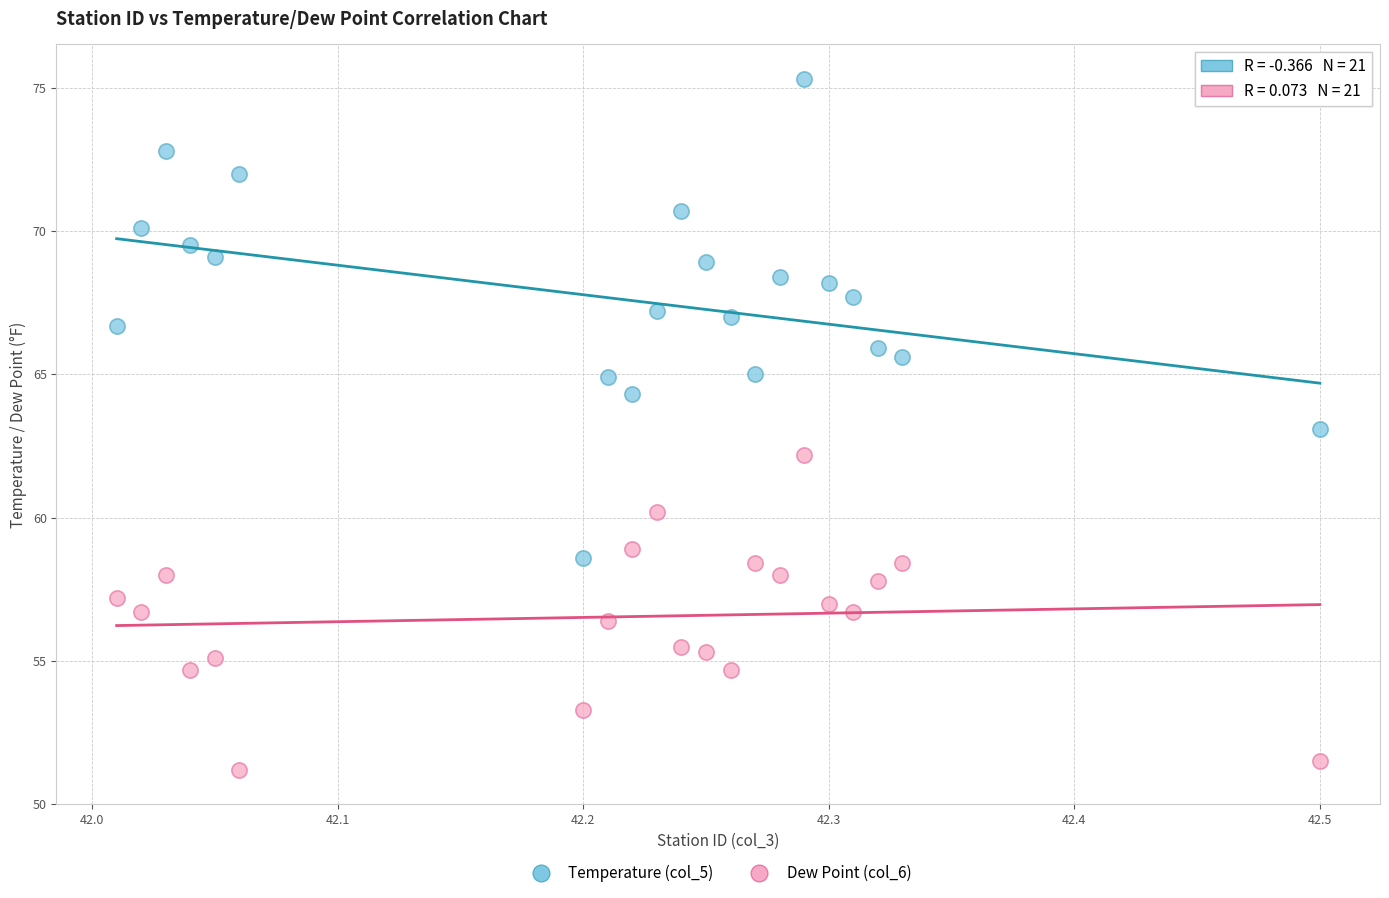

Which series has the largest Y range (max minus min)?

Temperature (col_5)